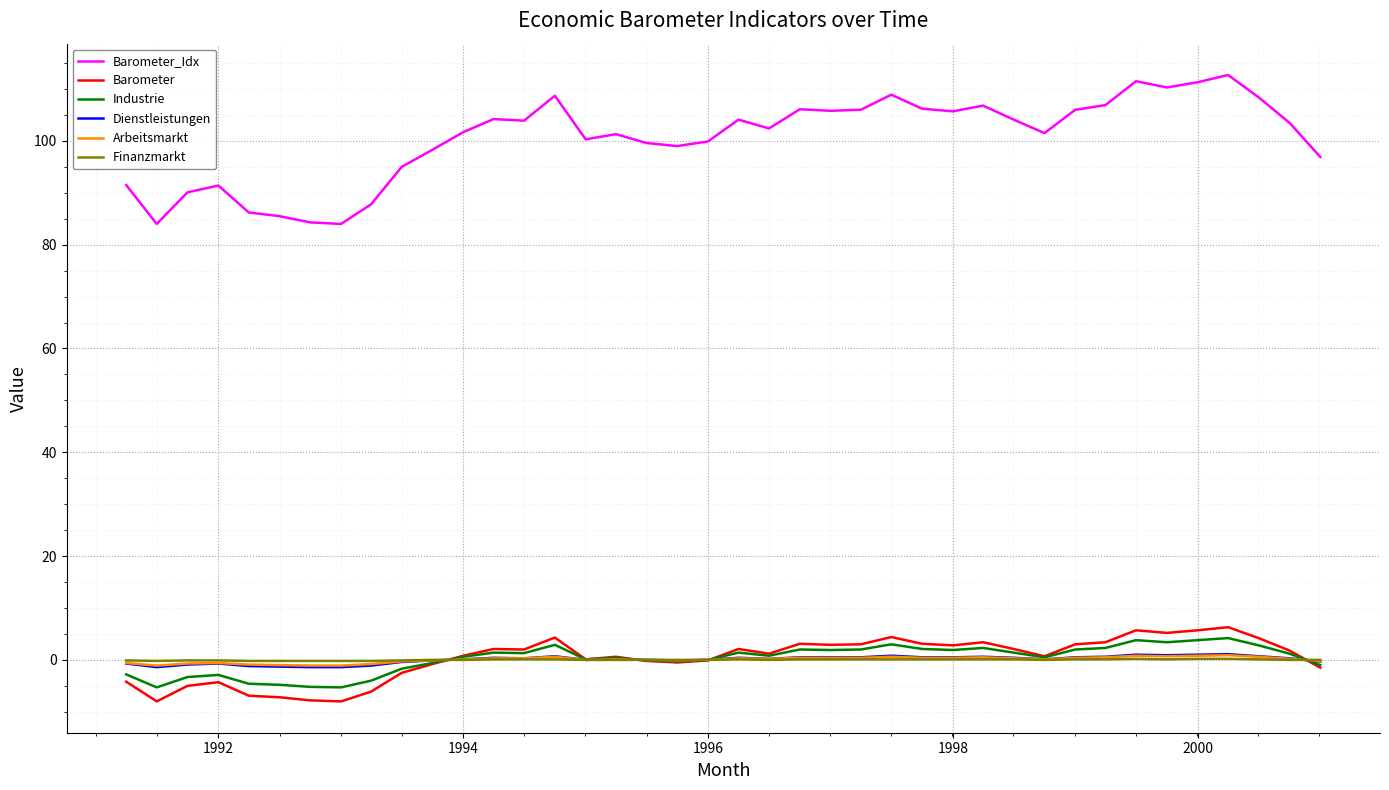

Which series has the largest range (max minus min)?

Barometer_Idx